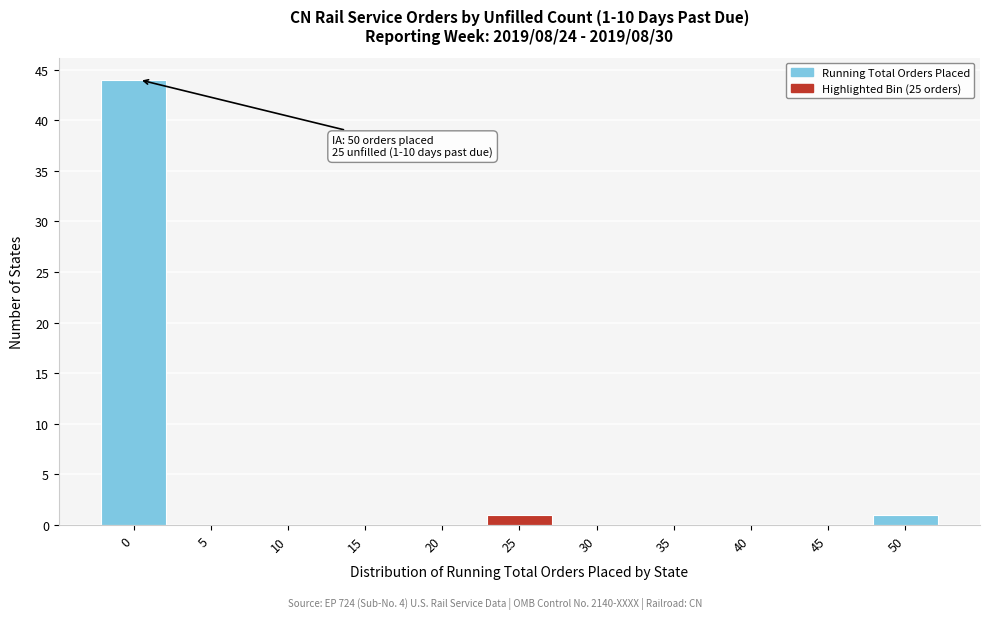

Reading left to right, transcribe all the data shown in this chart.

0=44	5=0	10=0	15=0	20=0	25=1	30=0	35=0	40=0	45=0	50=1